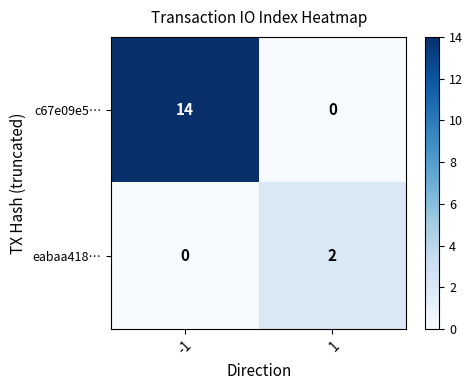

Reading left to right, list all the values displayed in this chart.

c67e09e5…: -1=14	1=0
eabaa418…: -1=0	1=2